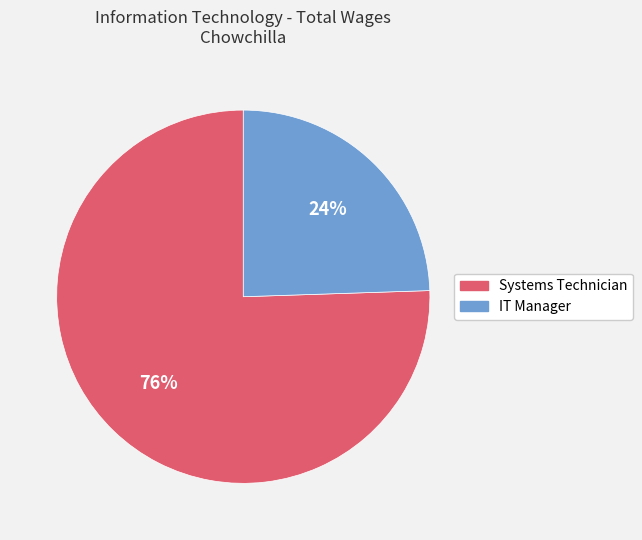

What is the smallest slice in the pie chart?

IT Manager